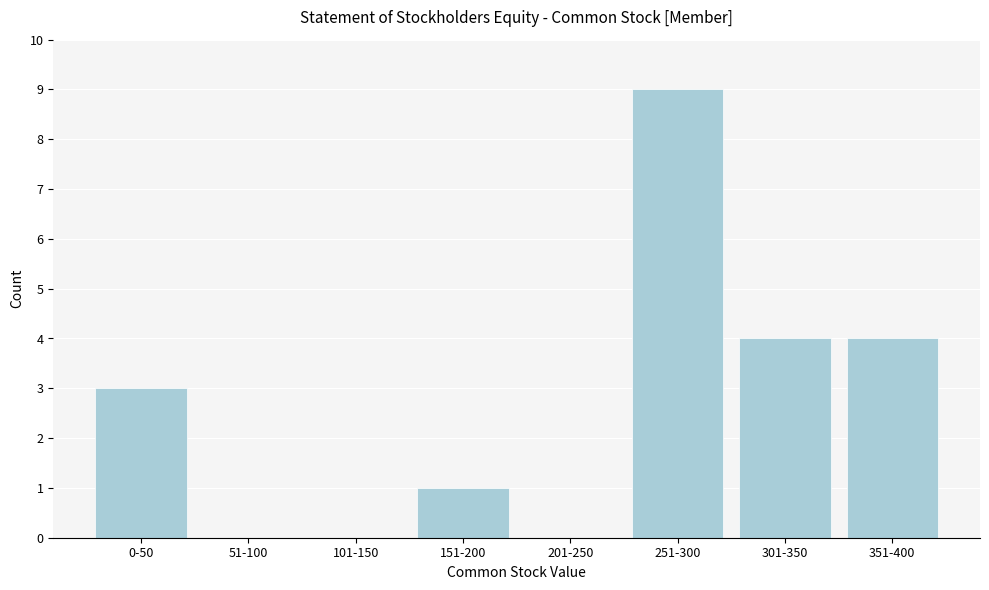

Reading right to left, list all the values displayed in this chart.

351-400=4	301-350=4	251-300=9	201-250=0	151-200=1	101-150=0	51-100=0	0-50=3